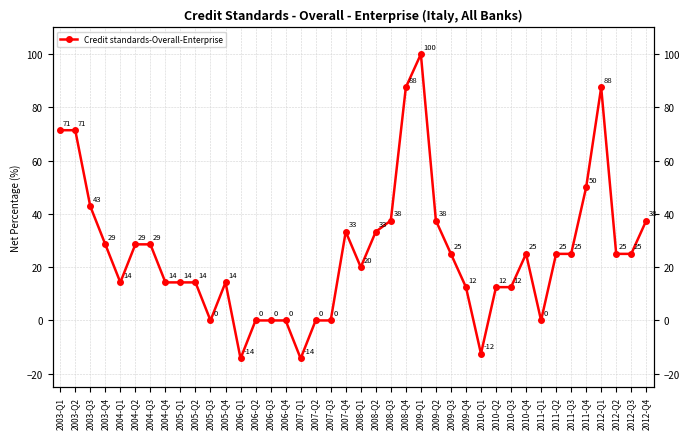

How many values are above zero?

30